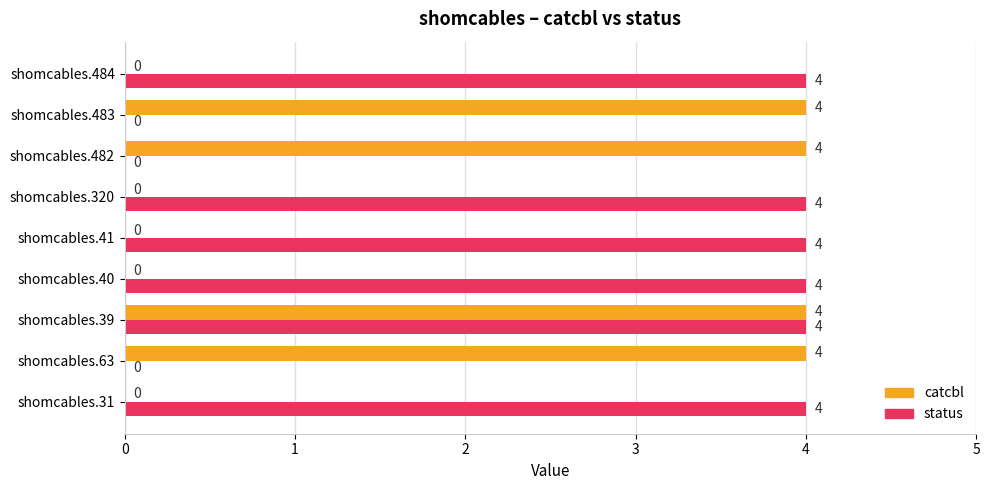

What is the maximum value shown in the chart?

4